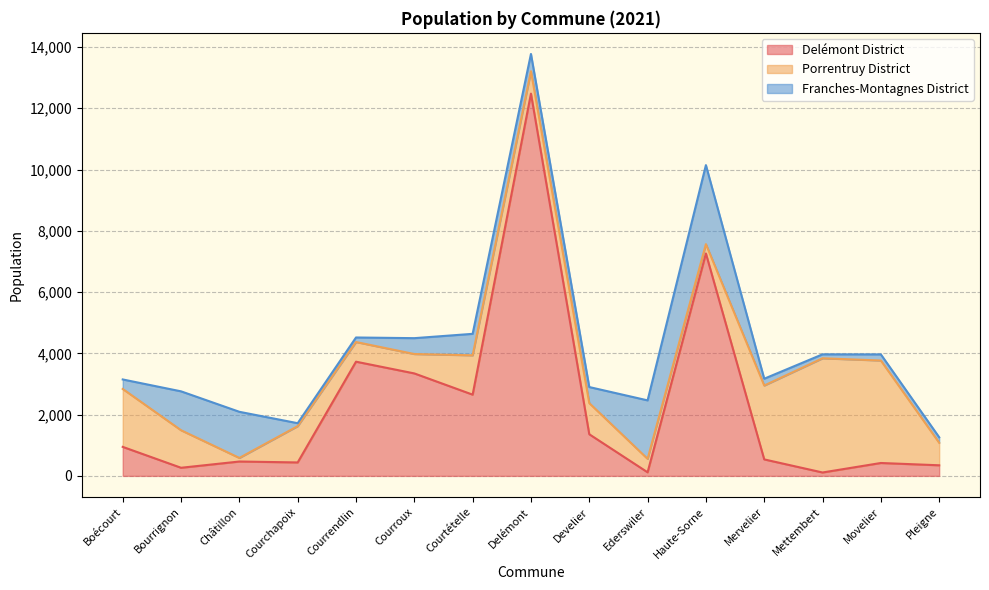

How many intersections are there between Porrentruy District and Delémont District?

6